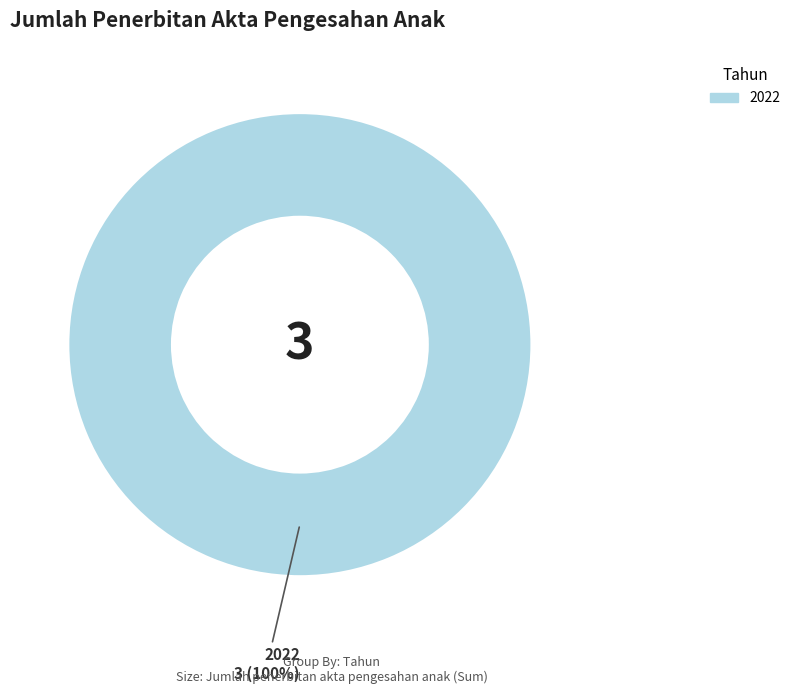

Is there a majority slice in this chart?

Yes